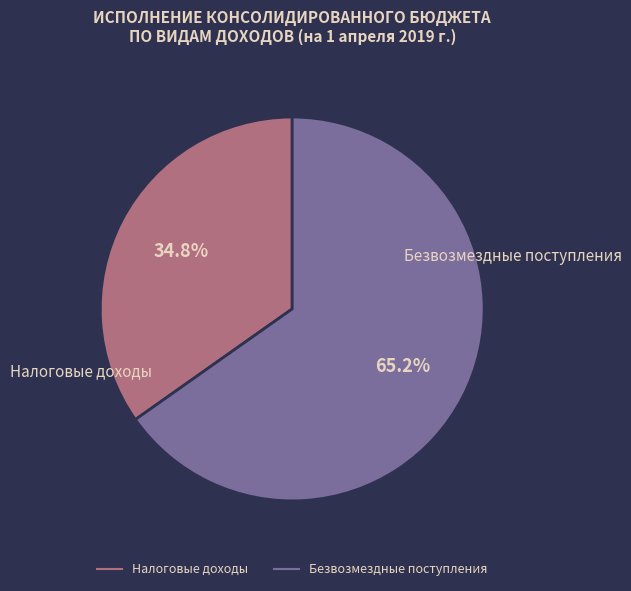

How many segments does this pie chart have?

2